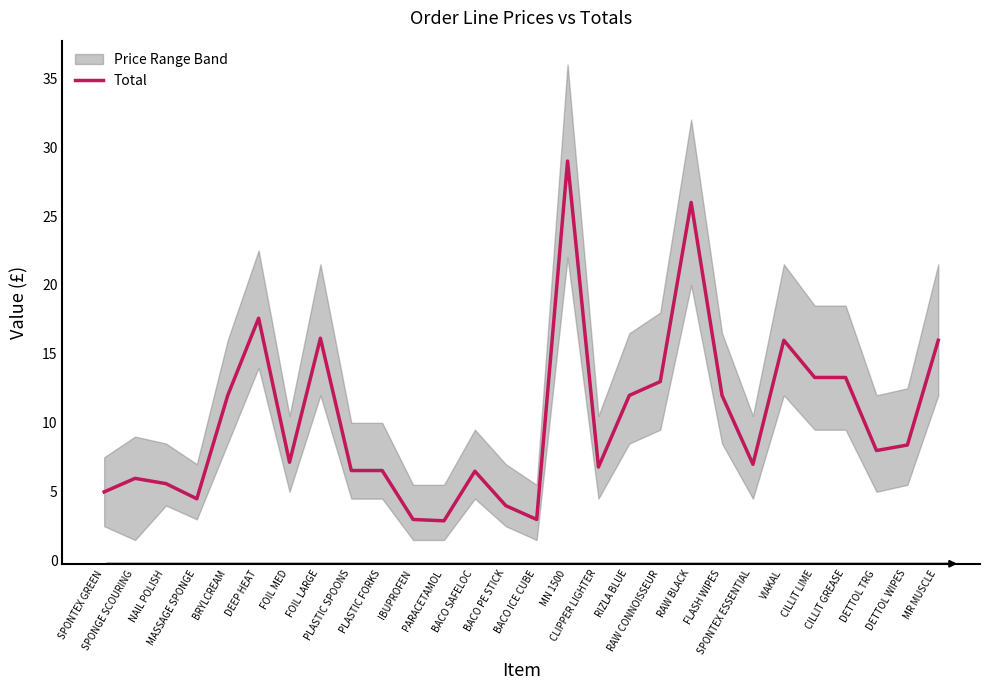

The chart shows a value of 12.0 at BRYLCREAM. True or false?

True